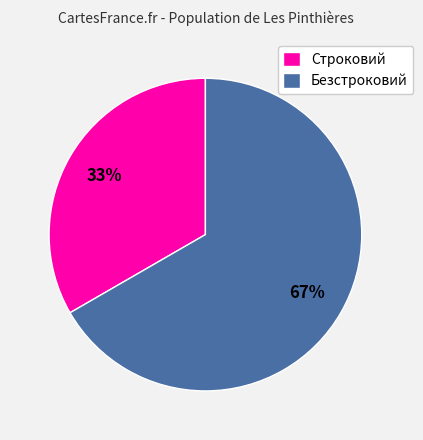

True or false: Безстроковий accounts for 73% of the total.

False